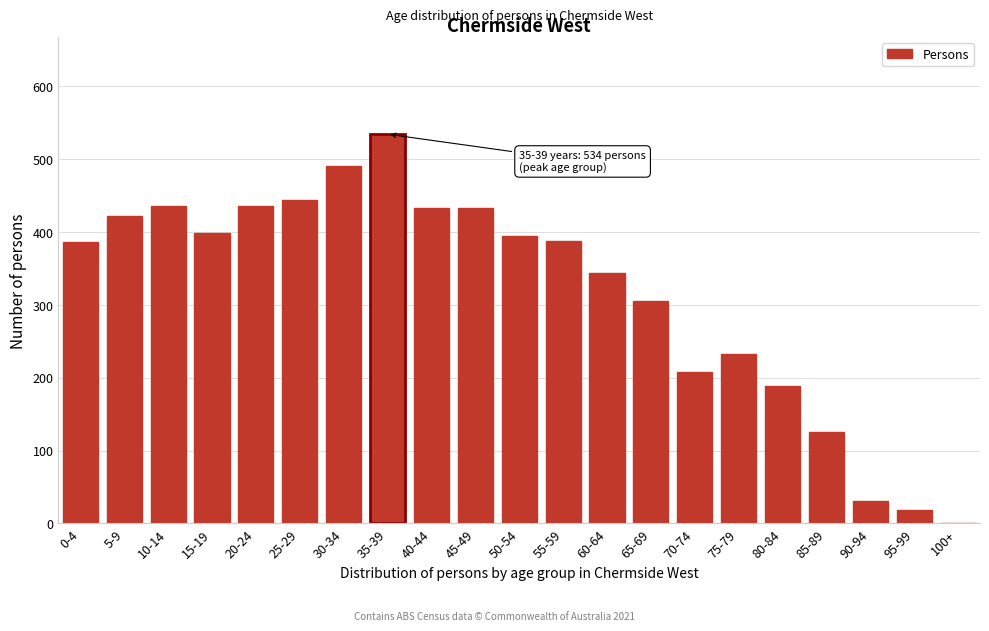

True or false: the data shows 188 at 80-84.

True